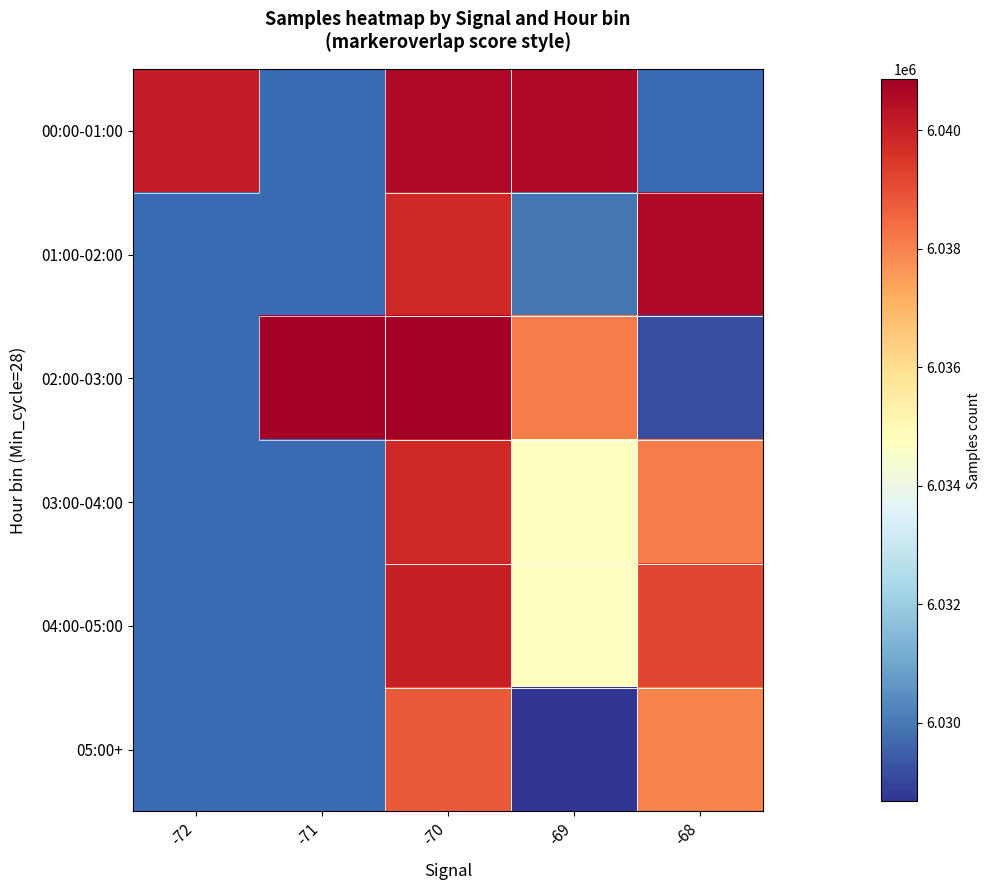

Which label corresponds to the smallest value in the chart?

-69